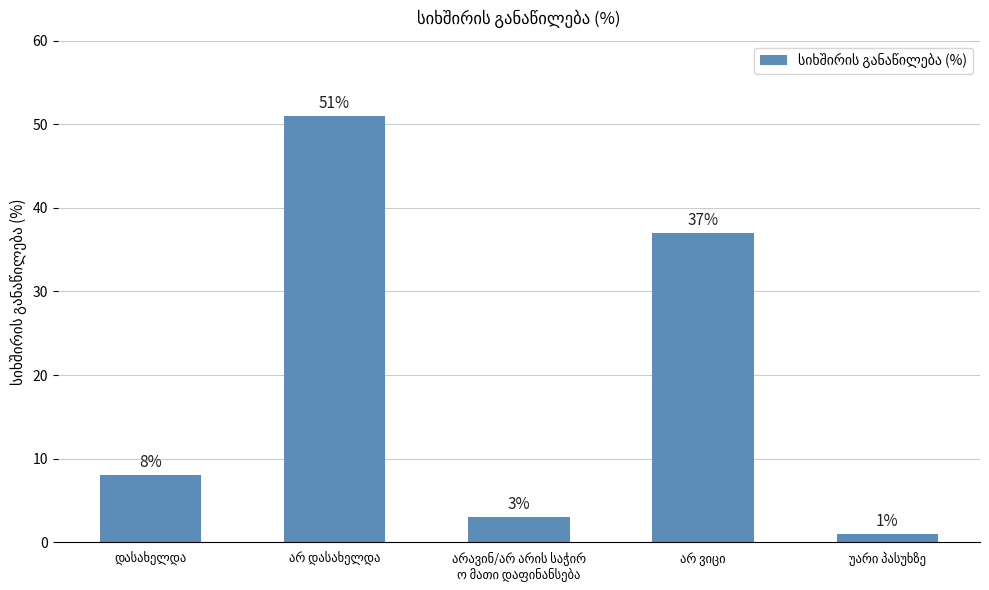

Does the chart contain any negative values?

No